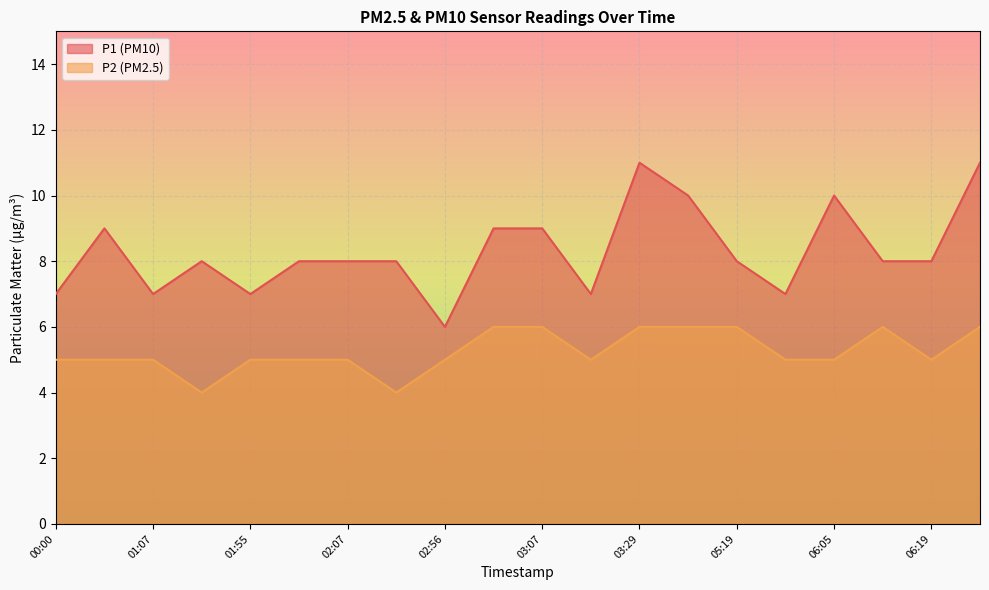

True or false: P1 and P2 cross at least once.

False